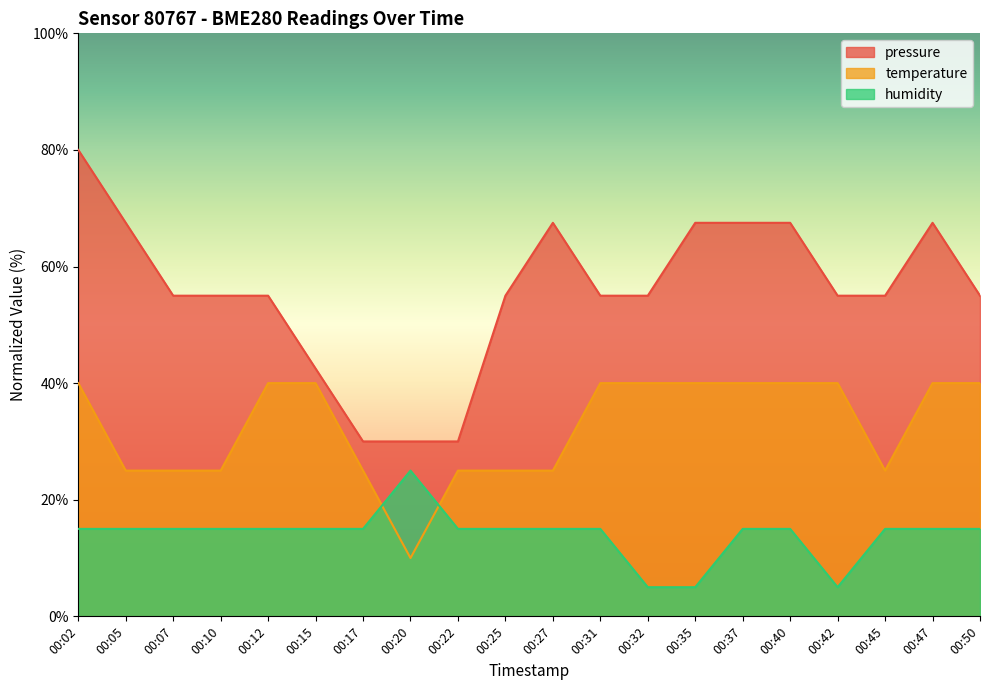

At which category is the sum across all series the highest?

00:02